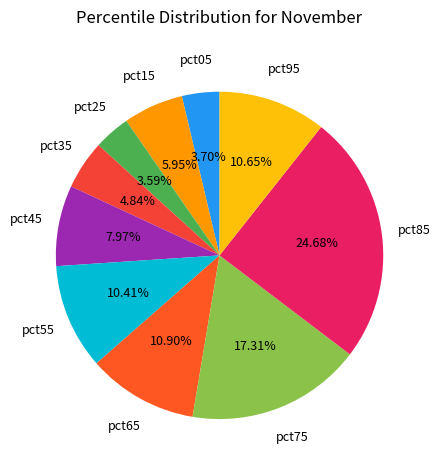

Count the number of slices in the pie.

10